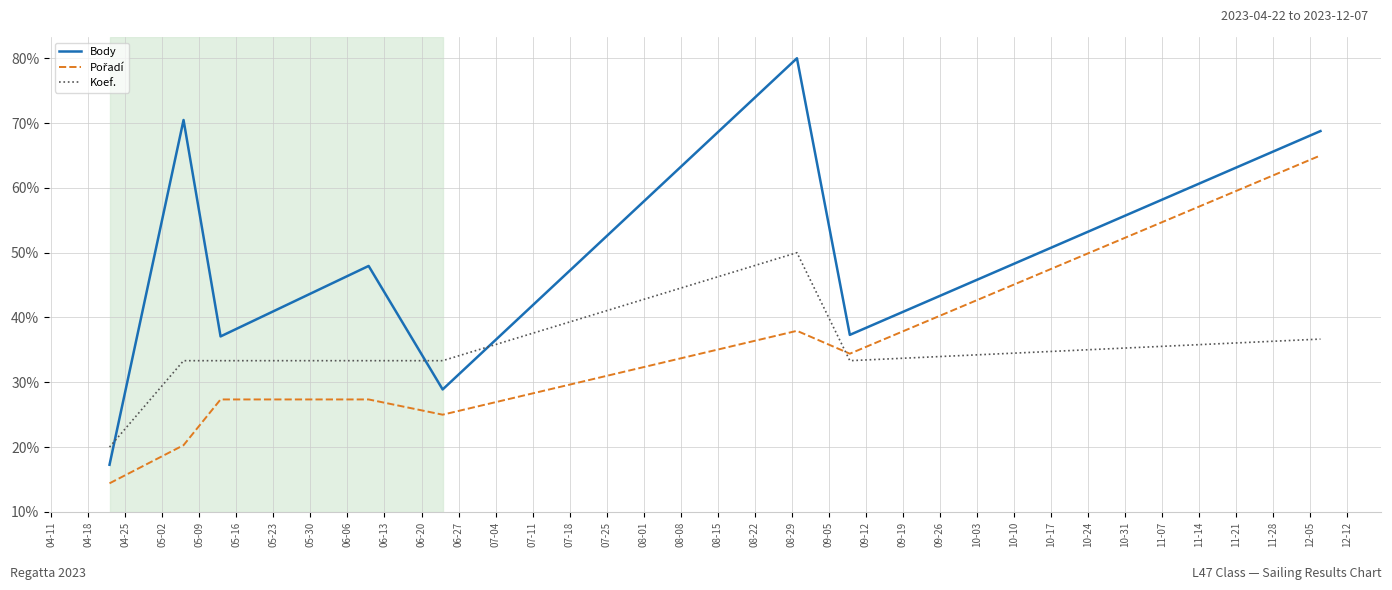

Which series has the widest spread of values?

Body